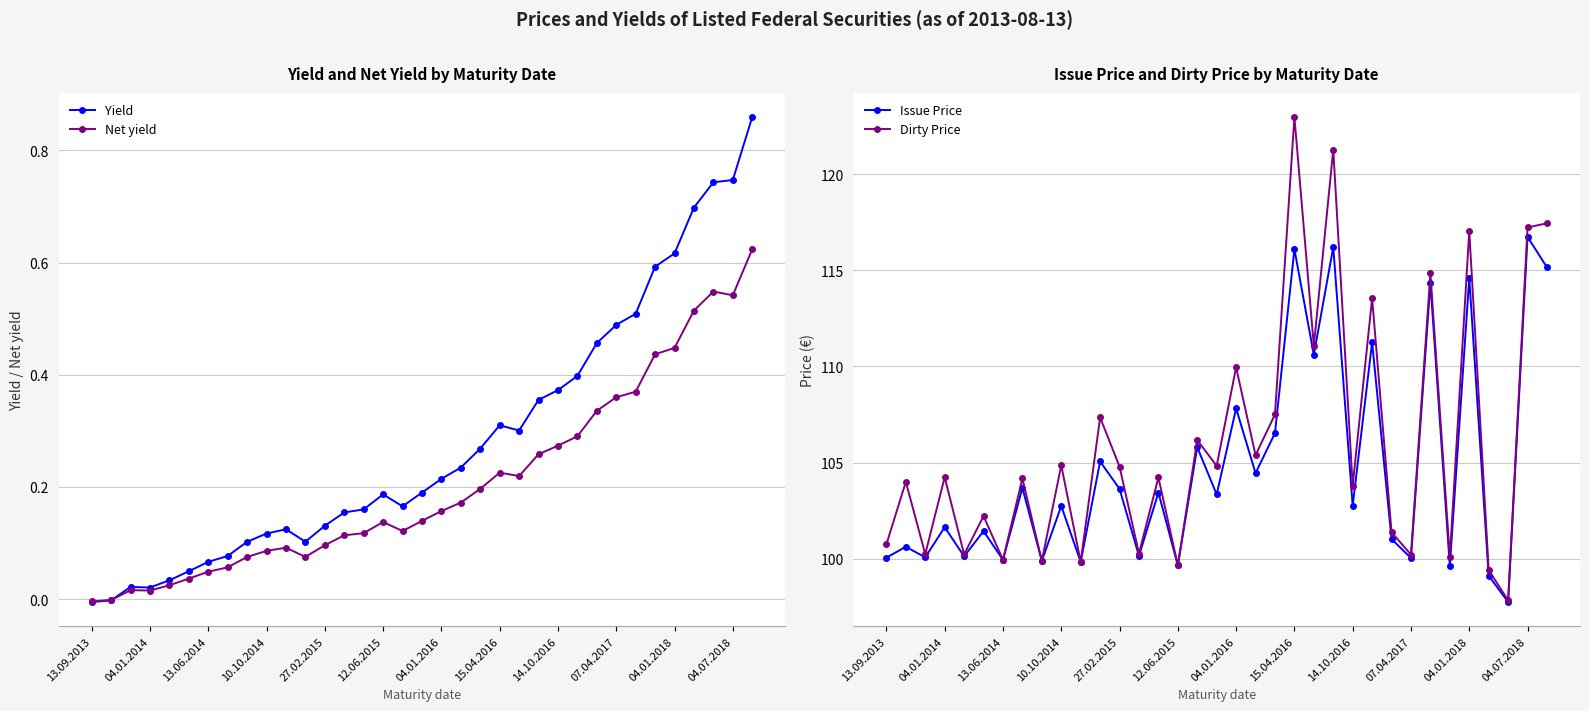

How many lines are shown in the chart?

4